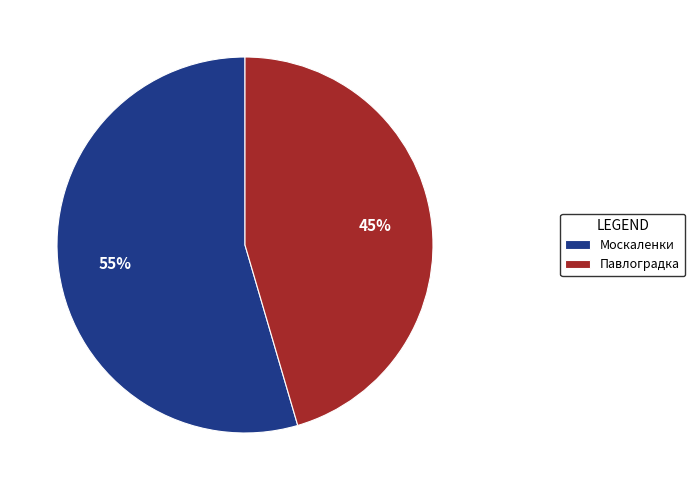

Do Павлоградка and Москаленки together represent more than half of the pie?

Yes